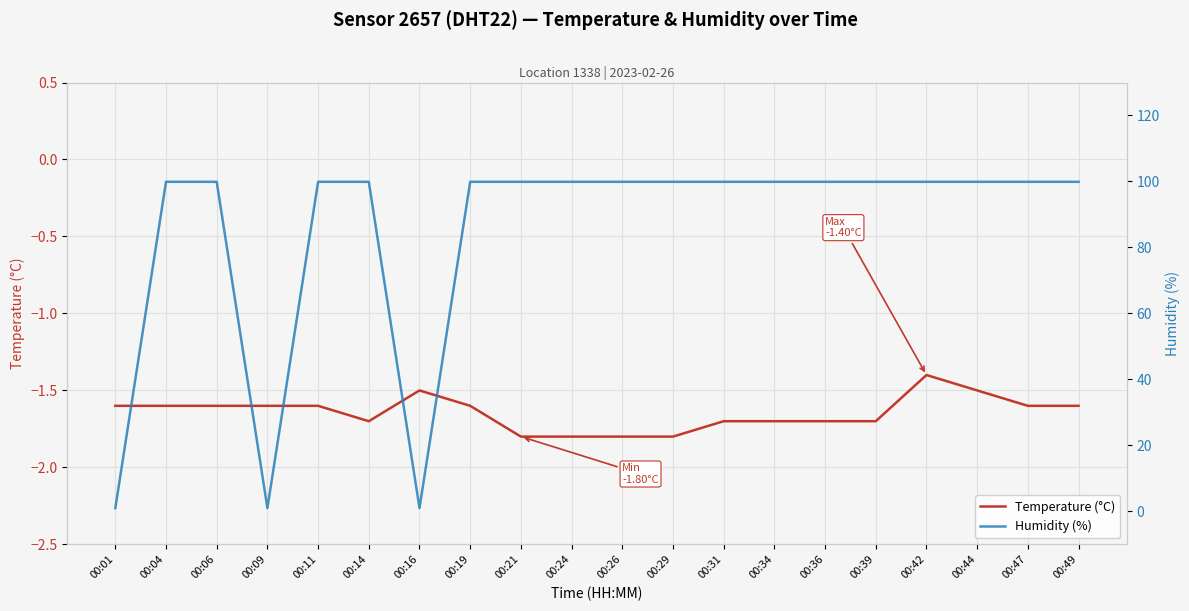

List the series in order of their peak value, highest first.

Humidity (%), Temperature (°C)